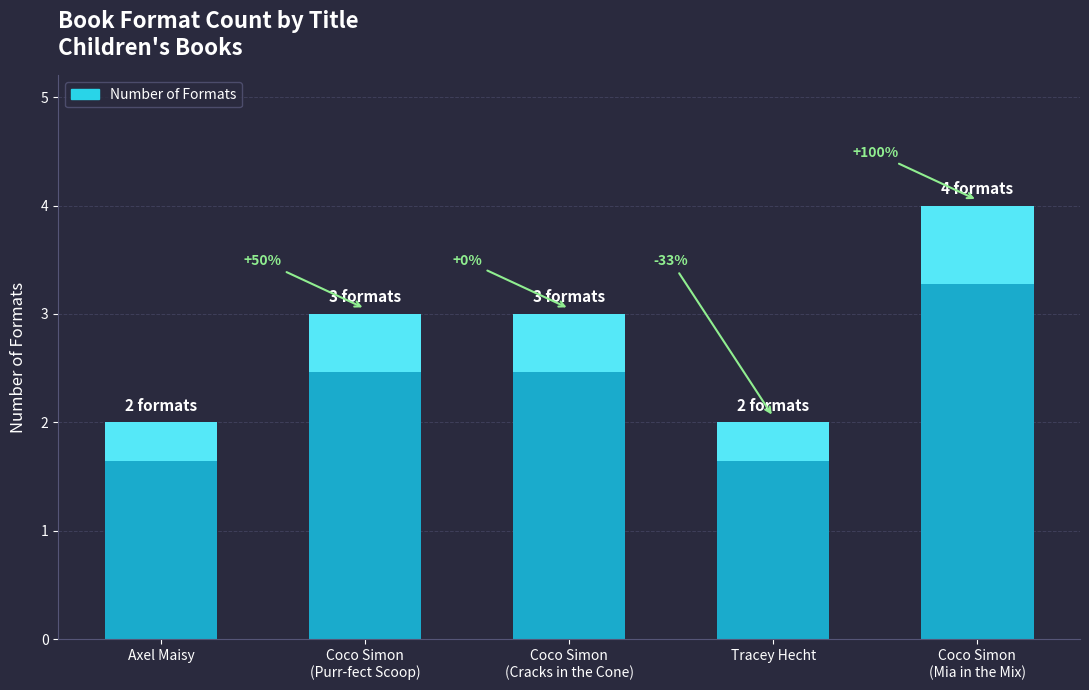

Is it true that the value at Tracey Hecht is 2?

True